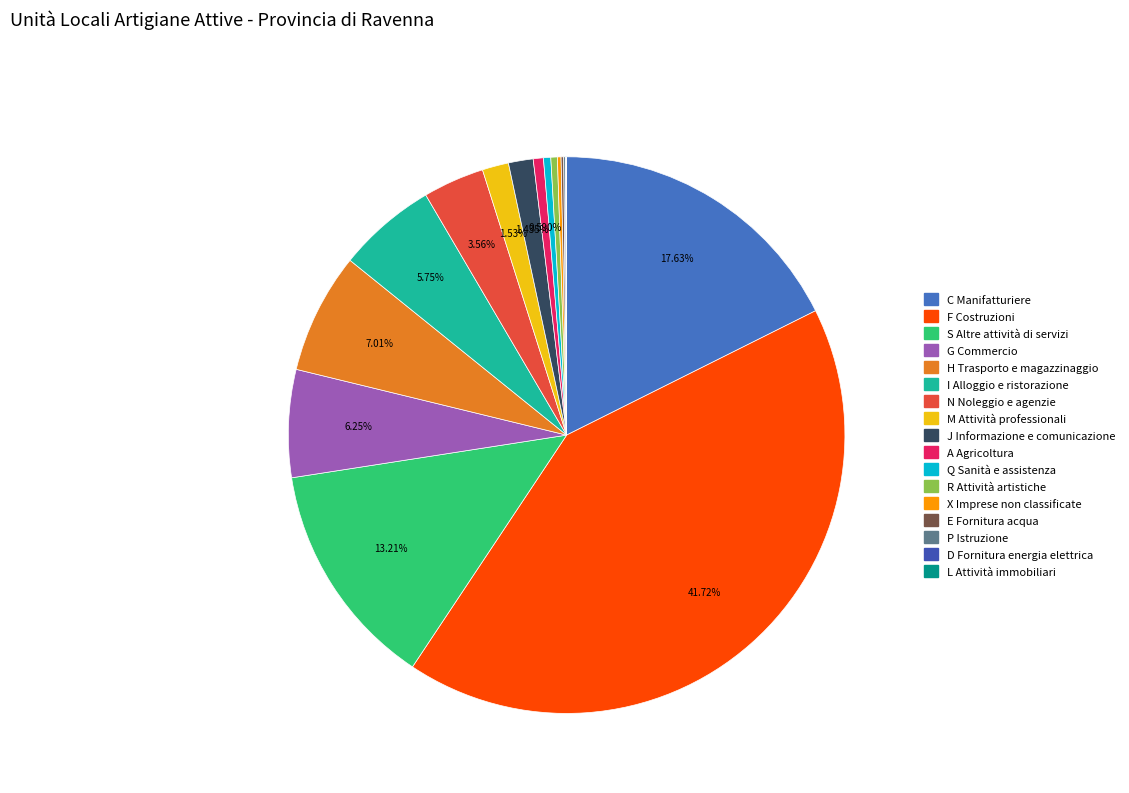

To the nearest percent, what is the difference between the largest and smallest slice percentages?

42%